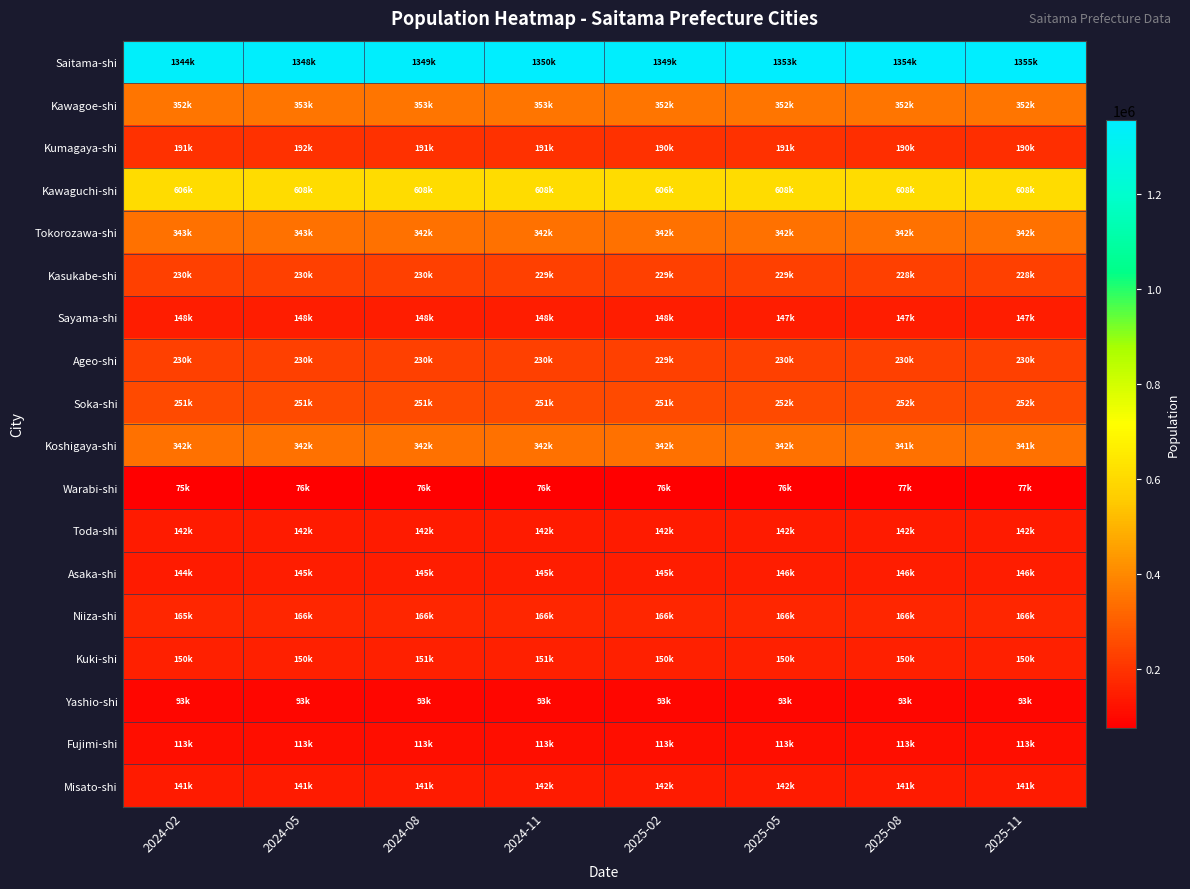

Reading left to right, what are all the values shown in this chart?

Saitama-shi: 2024-02=1344892	2024-05=1348612	2024-08=1349653	2024-11=1350752	2025-02=1349958	2025-05=1353552	2025-08=1354430	2025-11=1355706
Kawagoe-shi: 2024-02=352487	2024-05=353201	2024-08=353083	2024-11=353076	2025-02=352532	2025-05=352910	2025-08=352795	2025-11=352729
Kumagaya-shi: 2024-02=191895	2024-05=192093	2024-08=191273	2024-11=191245	2025-02=190734	2025-05=191181	2025-08=190364	2025-11=190216
Kawaguchi-shi: 2024-02=606313	2024-05=608048	2024-08=608023	2024-11=608016	2025-02=606975	2025-05=608518	2025-08=608562	2025-11=608853
Tokorozawa-shi: 2024-02=343298	2024-05=343187	2024-08=342788	2024-11=342616	2025-02=342360	2025-05=342729	2025-08=342713	2025-11=342615
Kasukabe-shi: 2024-02=230479	2024-05=230301	2024-08=230104	2024-11=229845	2025-02=229387	2025-05=229270	2025-08=228993	2025-11=228941
Sayama-shi: 2024-02=148744	2024-05=148503	2024-08=148431	2024-11=148429	2025-02=148051	2025-05=147722	2025-08=147587	2025-11=147467
Ageo-shi: 2024-02=230041	2024-05=230099	2024-08=230134	2024-11=230131	2025-02=229929	2025-05=230310	2025-08=230498	2025-11=230608
Soka-shi: 2024-02=251095	2024-05=251695	2024-08=251758	2024-11=251866	2025-02=251866	2025-05=252369	2025-08=252424	2025-11=252519
Koshigaya-shi: 2024-02=342925	2024-05=342732	2024-08=342524	2024-11=342412	2025-02=342136	2025-05=342004	2025-08=341888	2025-11=341715
Warabi-shi: 2024-02=75614	2024-05=76220	2024-08=76415	2024-11=76477	2025-02=76173	2025-05=76789	2025-08=77018	2025-11=77218
Toda-shi: 2024-02=142108	2024-05=142089	2024-08=142115	2024-11=142016	2025-02=142080	2025-05=142397	2025-08=142553	2025-11=142715
Asaka-shi: 2024-02=144948	2024-05=145830	2024-08=145811	2024-11=145950	2025-02=145924	2025-05=146372	2025-08=146381	2025-11=146506
Niiza-shi: 2024-02=165937	2024-05=166273	2024-08=166315	2024-11=166471	2025-02=166278	2025-05=166459	2025-08=166373	2025-11=166383
Kuki-shi: 2024-02=150881	2024-05=150895	2024-08=151121	2024-11=151055	2025-02=150894	2025-05=150778	2025-08=150871	2025-11=150843
Yashio-shi: 2024-02=93133	2024-05=93194	2024-08=93371	2024-11=93484	2025-02=93532	2025-05=93774	2025-08=93864	2025-11=93790
Fujimi-shi: 2024-02=113185	2024-05=113397	2024-08=113439	2024-11=113424	2025-02=113278	2025-05=113550	2025-08=113563	2025-11=113721
Misato-shi: 2024-02=141915	2024-05=141867	2024-08=141844	2024-11=142242	2025-02=142009	2025-05=142033	2025-08=141925	2025-11=141935